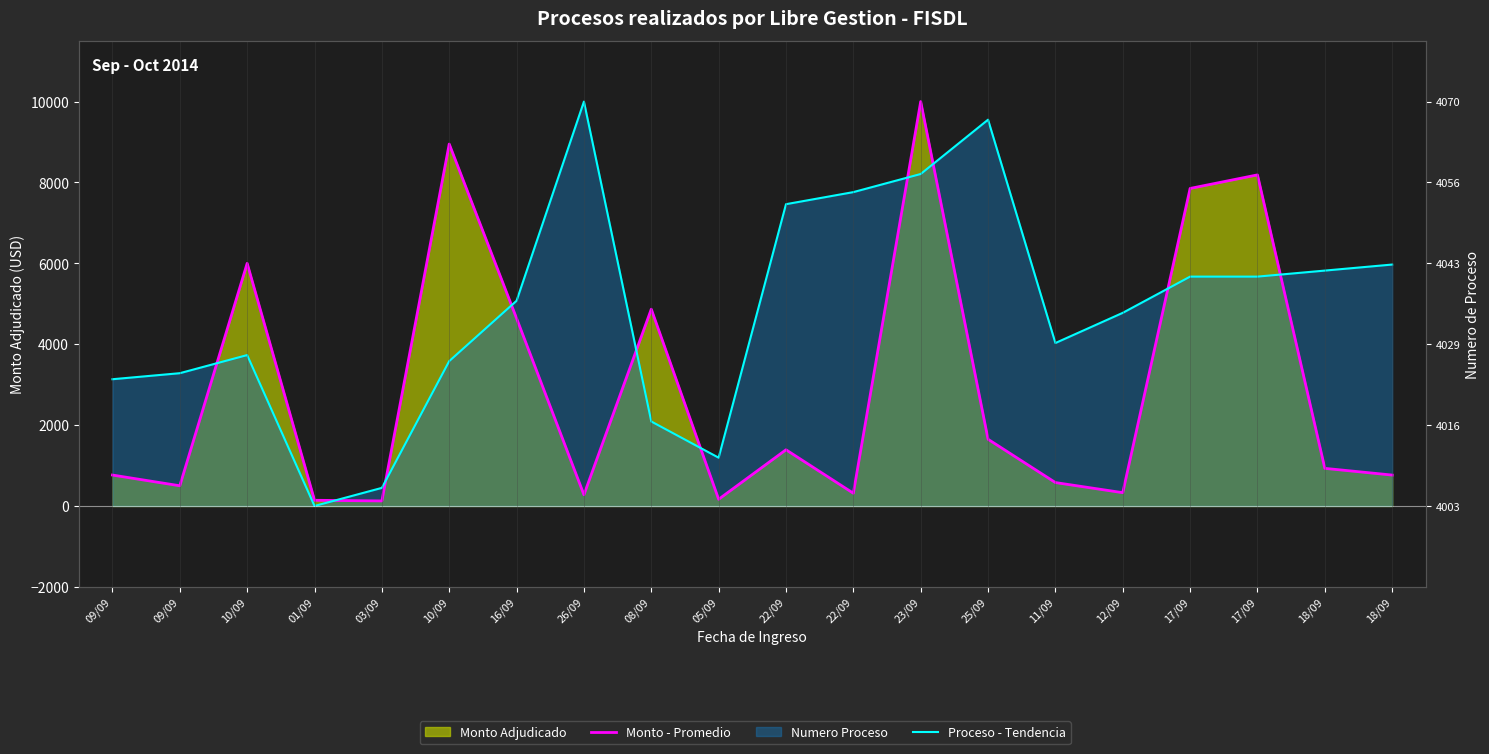

Reading right to left, what are all the values shown in this chart?

Monto - Promedio: 18/09=764.6	18/09=930.5	17/09=8187.1	17/09=7852.2	12/09=329.2	11/09=579.2	25/09=1650.0	23/09=10000.0	22/09=315.0	22/09=1390.0	05/09=165.9	08/09=4867.0	26/09=278.0	16/09=4640.0	10/09=8949.6	03/09=125.1	01/09=141.2	10/09=6000.0	09/09=500.0	09/09=765.0
Proceso - Tendencia: 18/09=5970.1	18/09=5820.9	17/09=5671.6	17/09=5671.6	12/09=4776.1	11/09=4029.9	25/09=9552.2	23/09=8209.0	22/09=7761.2	22/09=7462.7	05/09=1194.0	08/09=2089.6	26/09=10000.0	16/09=5074.6	10/09=3582.1	03/09=447.8	01/09=0.0	10/09=3731.3	09/09=3283.6	09/09=3134.3